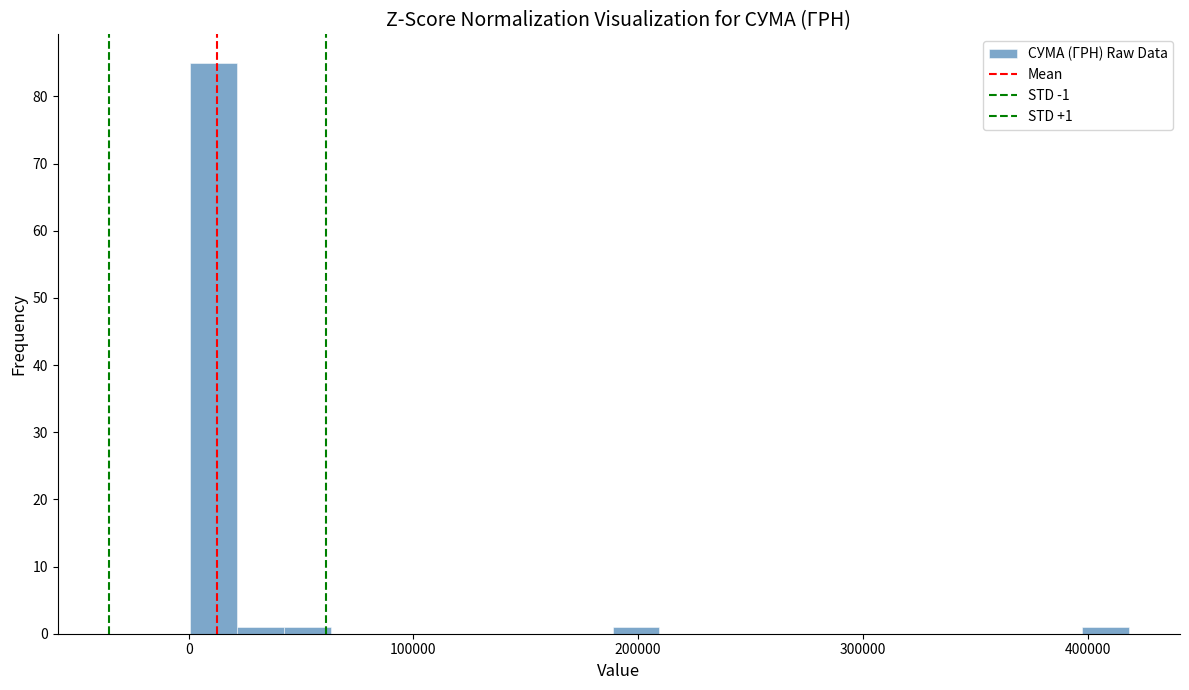

Around what value on the x-axis is the tallest bar? Give the approximate position of its centre, as read against the axis.

10000